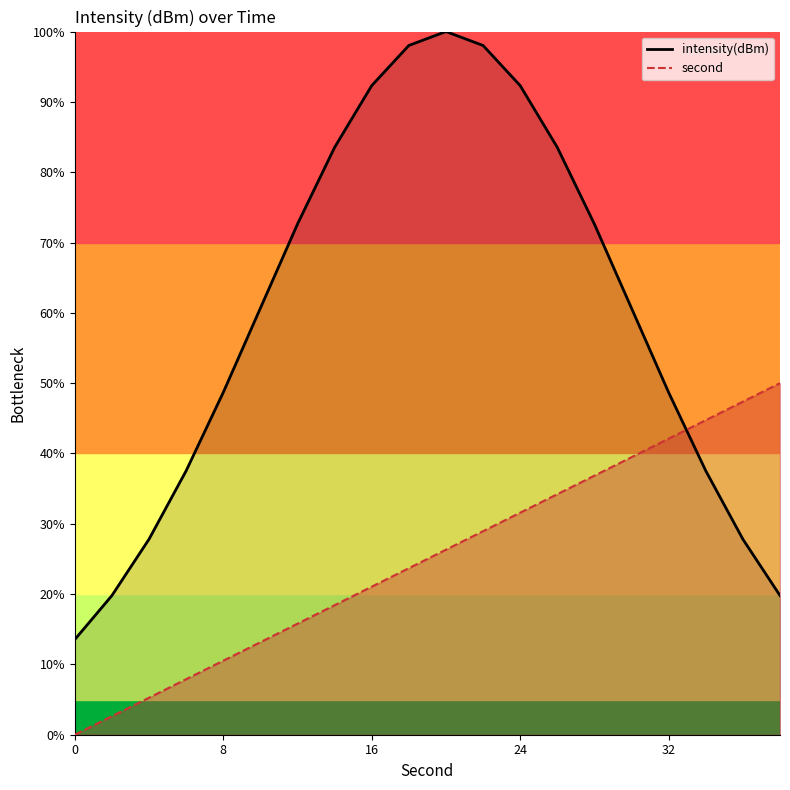

Which series has the widest spread of values?

intensity(dBm)